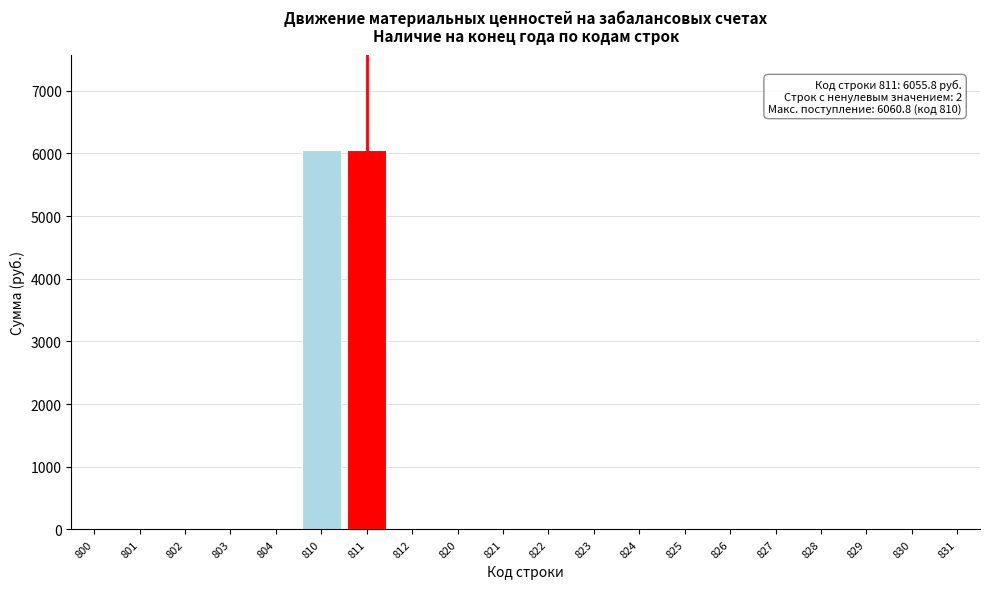

Reading left to right, transcribe all the data shown in this chart.

800=0.0	801=0.0	802=0.0	803=0.0	804=0.0	810=6055.8	811=6055.8	812=0.0	820=0.0	821=0.0	822=0.0	823=0.0	824=0.0	825=0.0	826=0.0	827=0.0	828=0.0	829=0.0	830=0.0	831=0.0